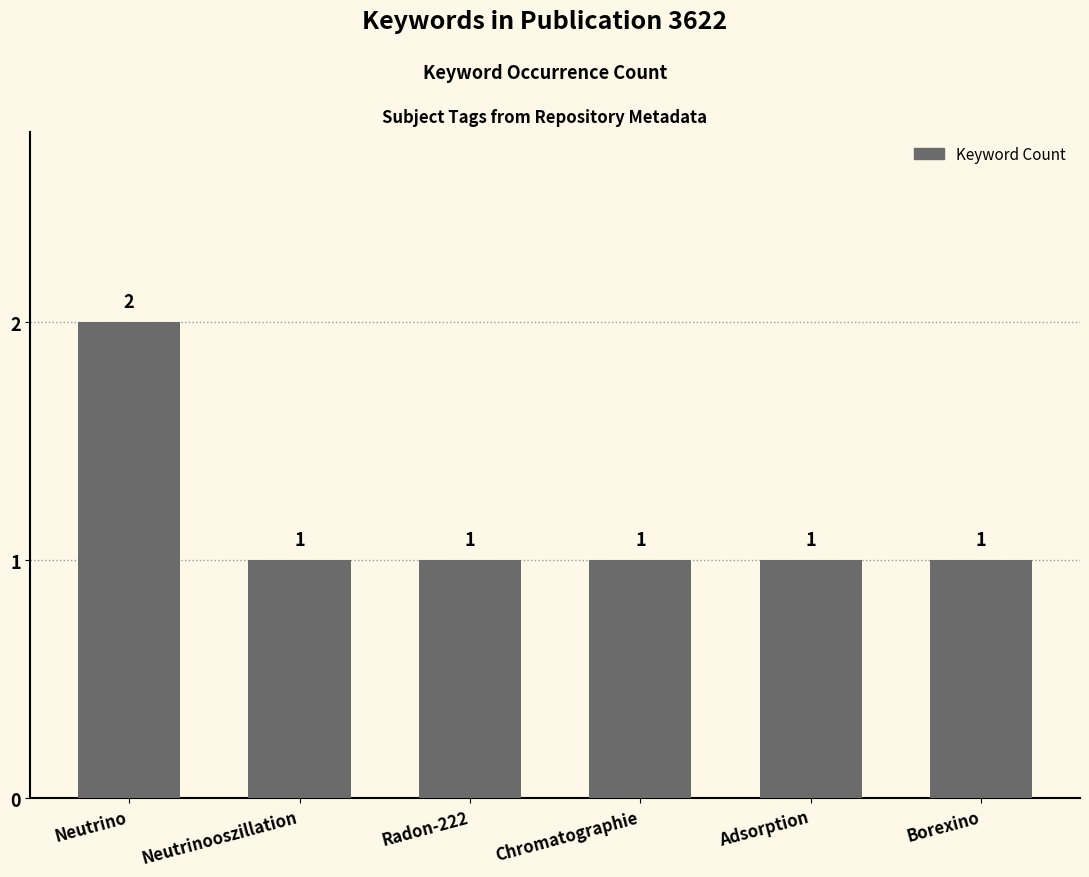

Reading right to left, extract all data points from this chart.

1	1	1	1	1	2